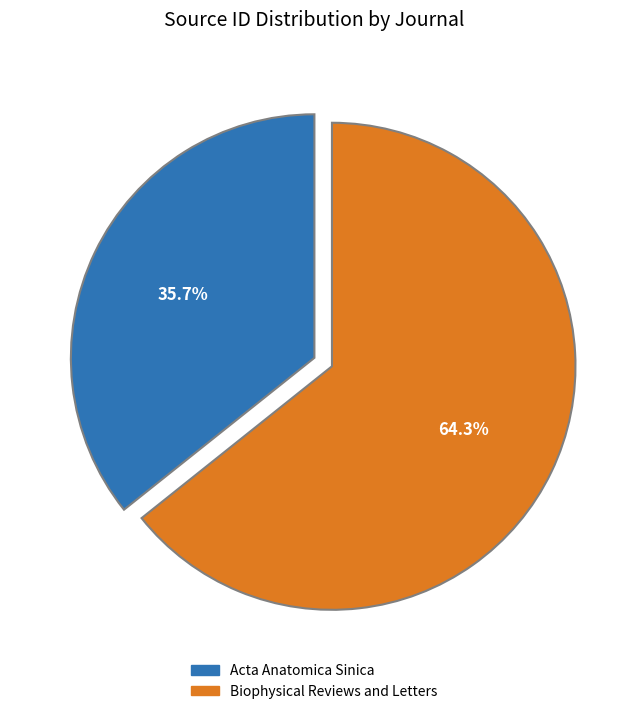

Which slice is the largest?

Biophysical Reviews and Letters